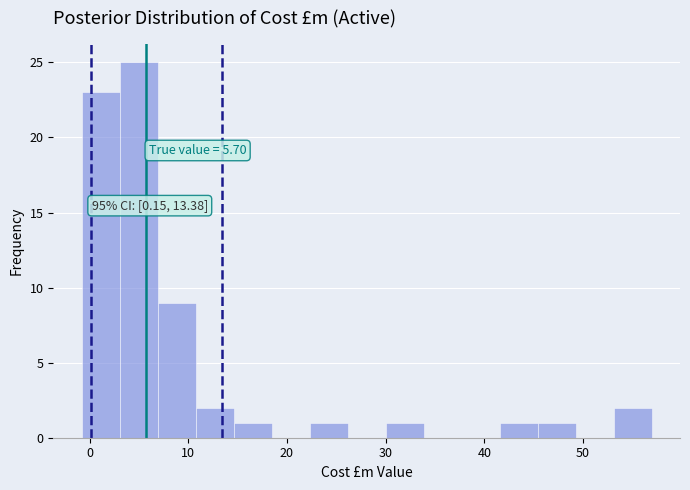

Read against the x-axis, roughly where is the centre of the tallest bar?

5